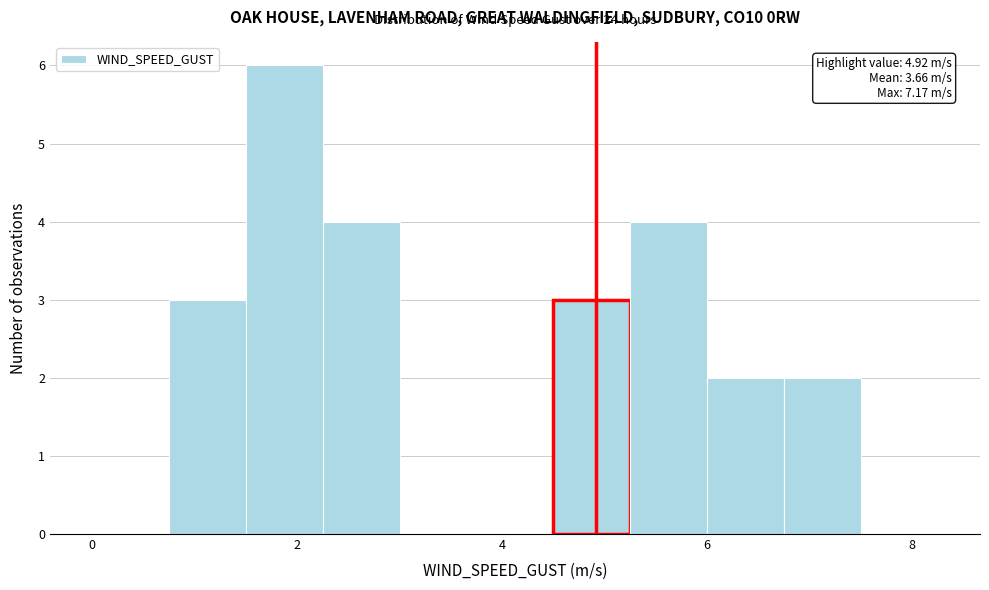

Around what value on the x-axis is the tallest bar? Give the approximate position of its centre, as read against the axis.

1.8